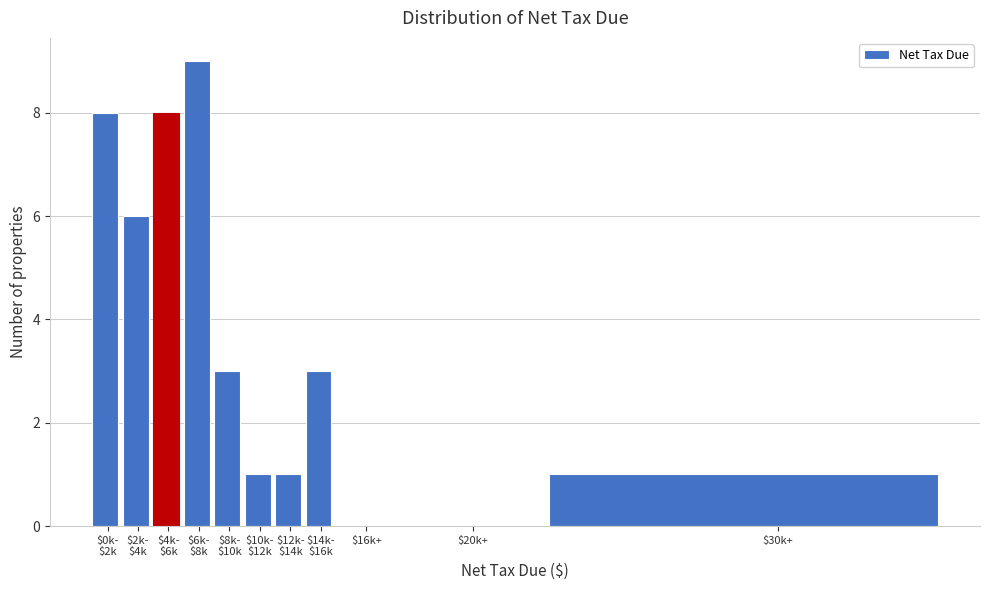

What is the greatest value displayed?

9